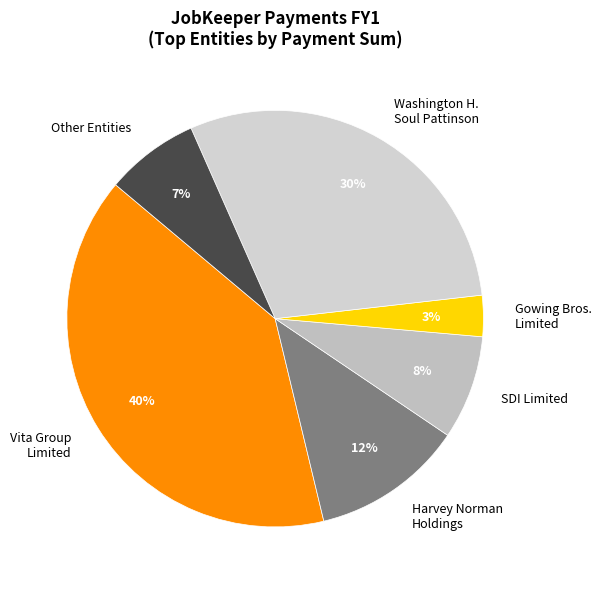

The Washington H. Soul Pattinson slice represents 30% of the pie. True or false?

True